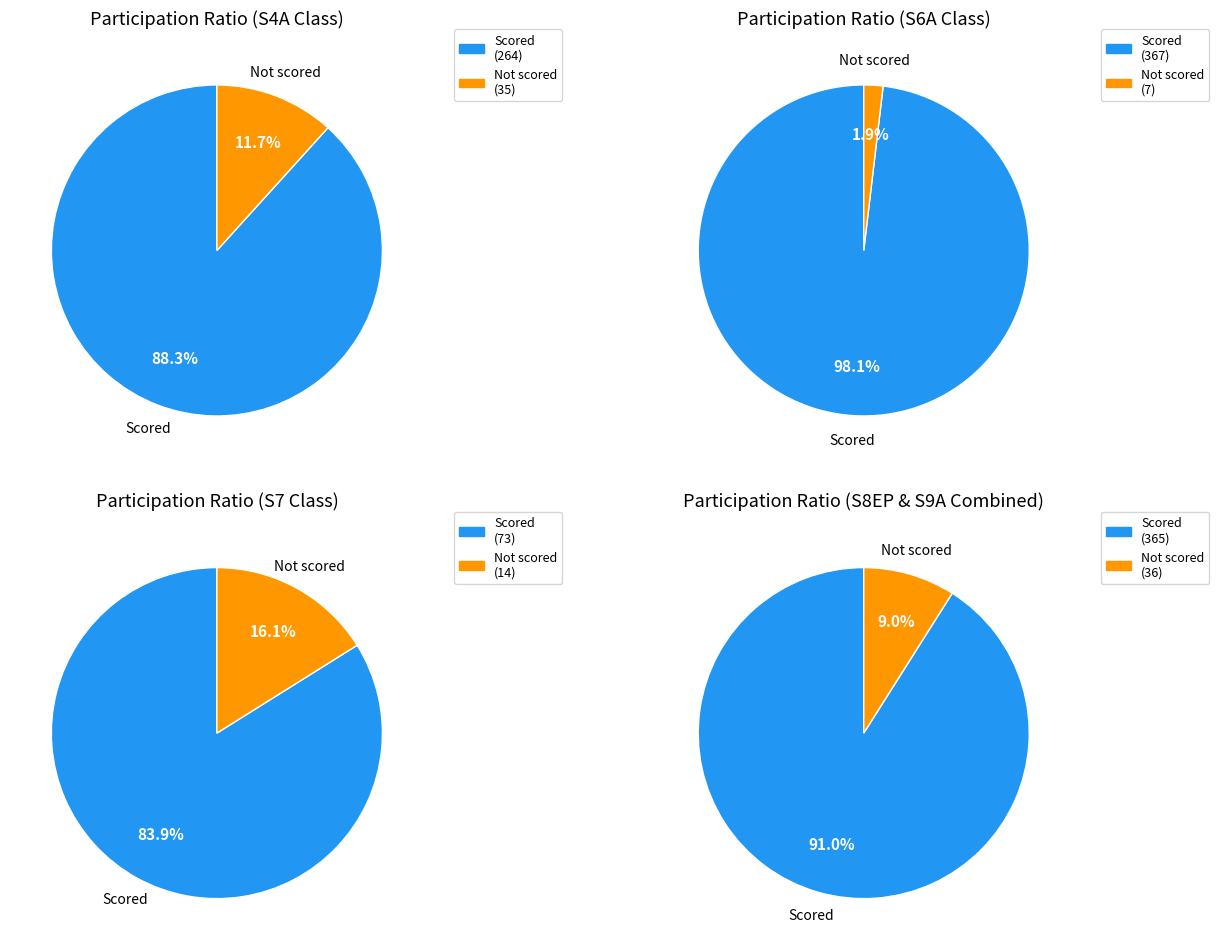

How many segments does this pie chart have?

2